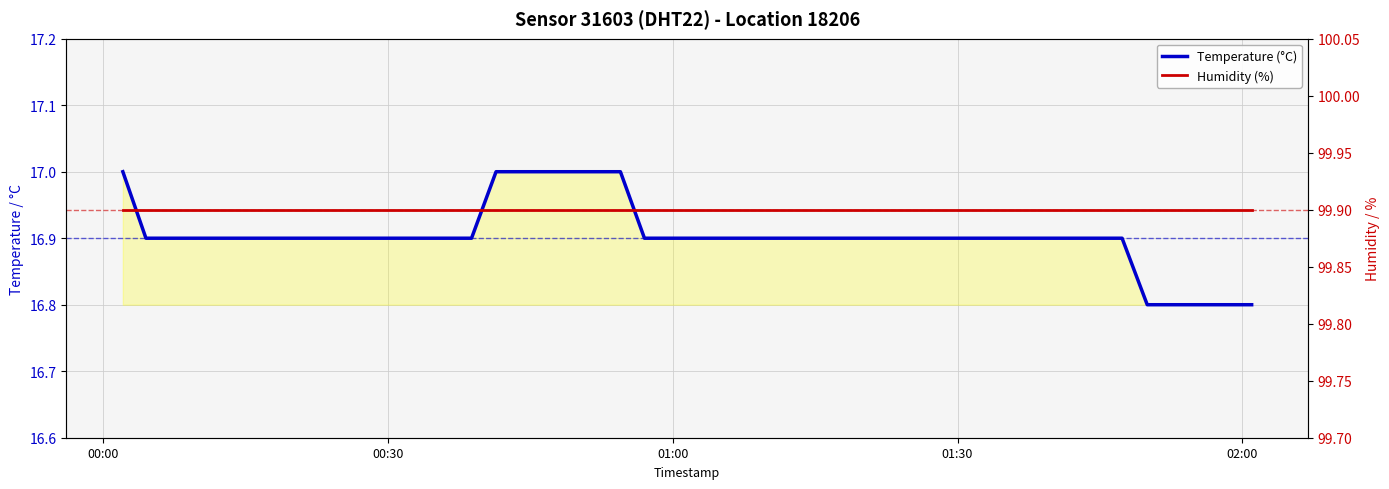

At which label is Humidity (%) closest to 99?

00:00